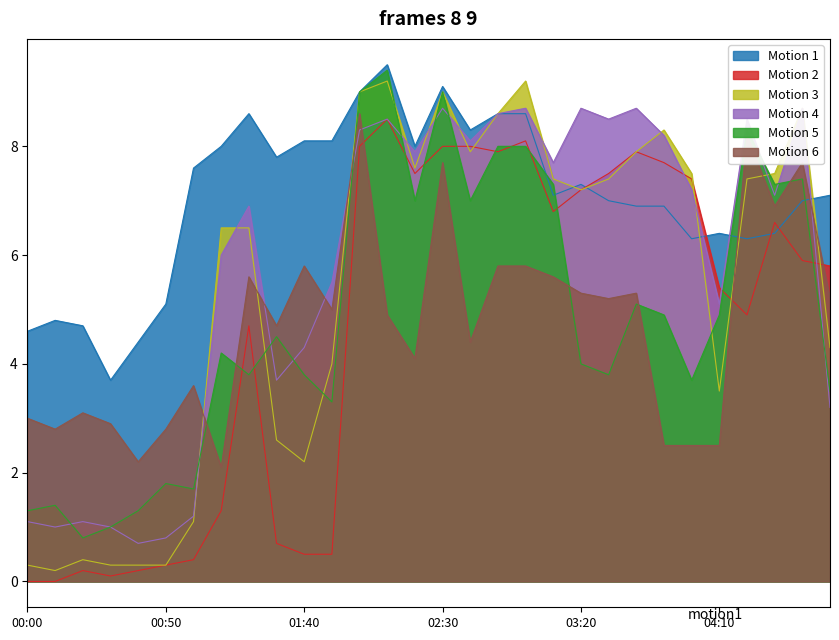

After their last crossing, which series has the higher values:   3.081 or   3.672?

  3.081